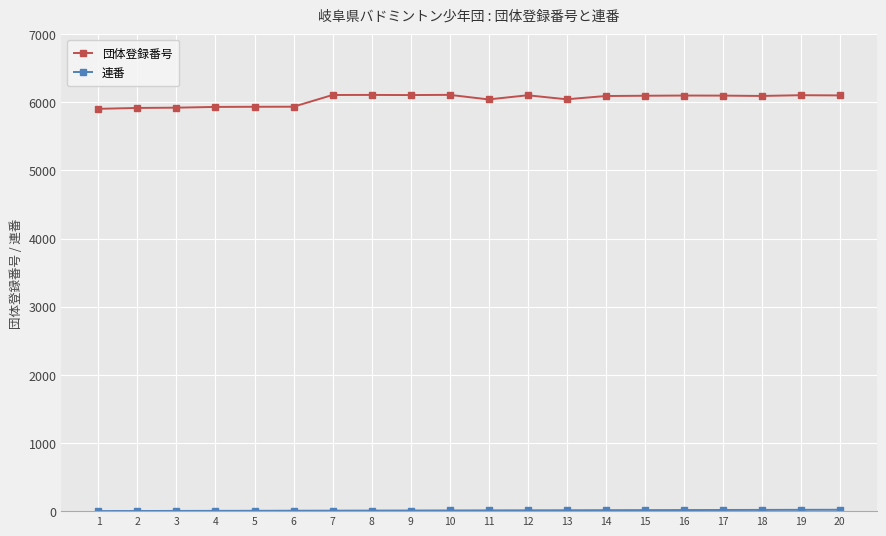

What is the greatest value displayed?

6110